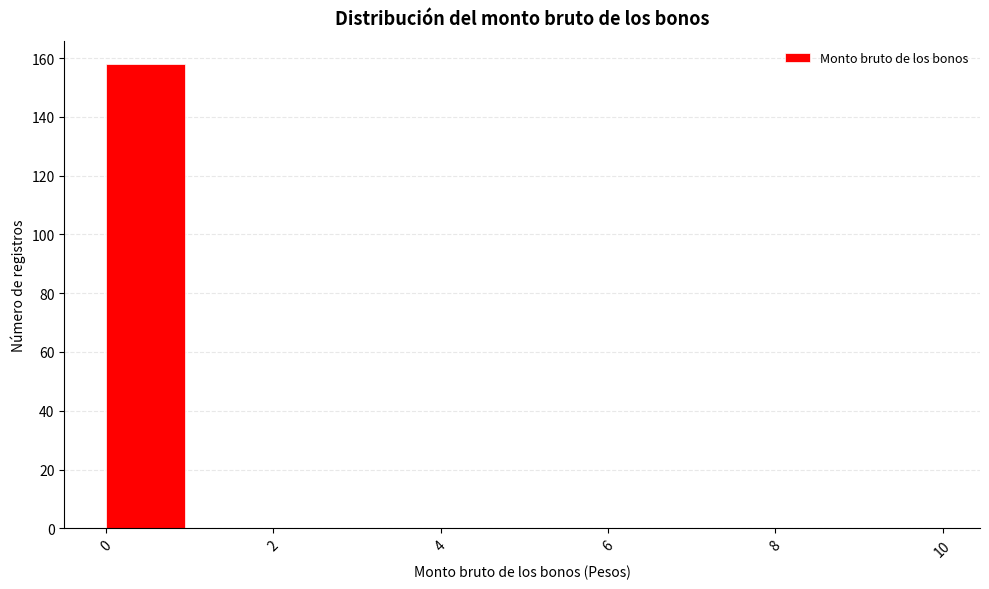

Reading left to right, transcribe this chart: for each bar, give the range it covers on the x-axis and its height. The values are not printed on the chart, so give them approximately, as read against the axis.

0 to 1: 158
1 to 2: 0
2 to 3: 0
3 to 4: 0
4 to 5: 0
5 to 6: 0
6 to 7: 0
7 to 8: 0
8 to 9: 0
9 to 10: 0